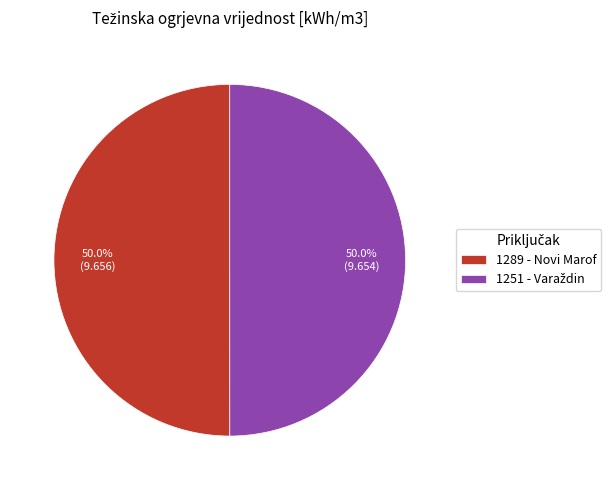

What portion of the pie excludes 1289 - Novi Marof?

50.0%